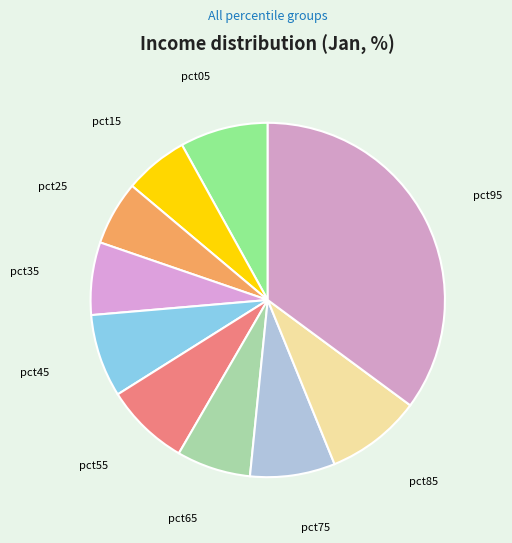

Which has a higher value, pct25 or pct55?

pct55